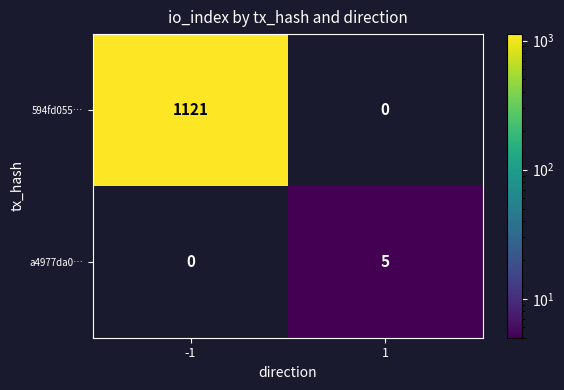

What is the total value across all series at -1?

1121